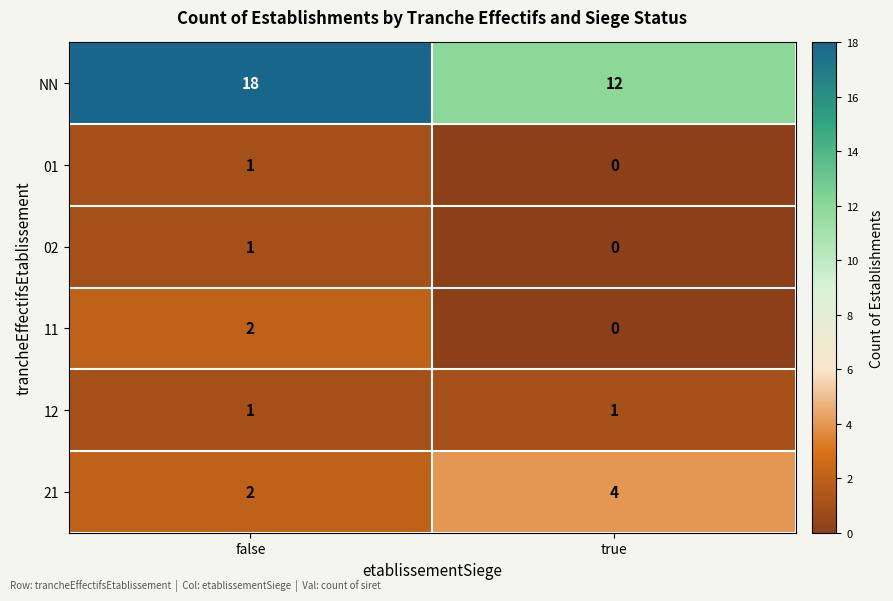

Which category has the lowest value in the 21 series?

false